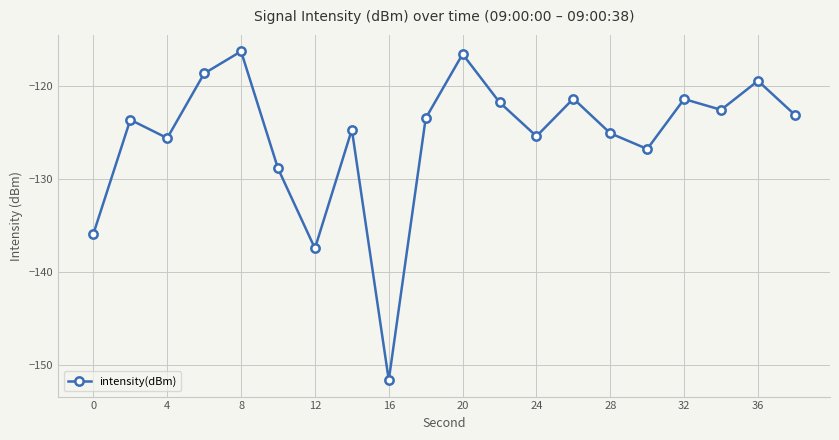

What is the minimum value shown in the chart?

-151.6